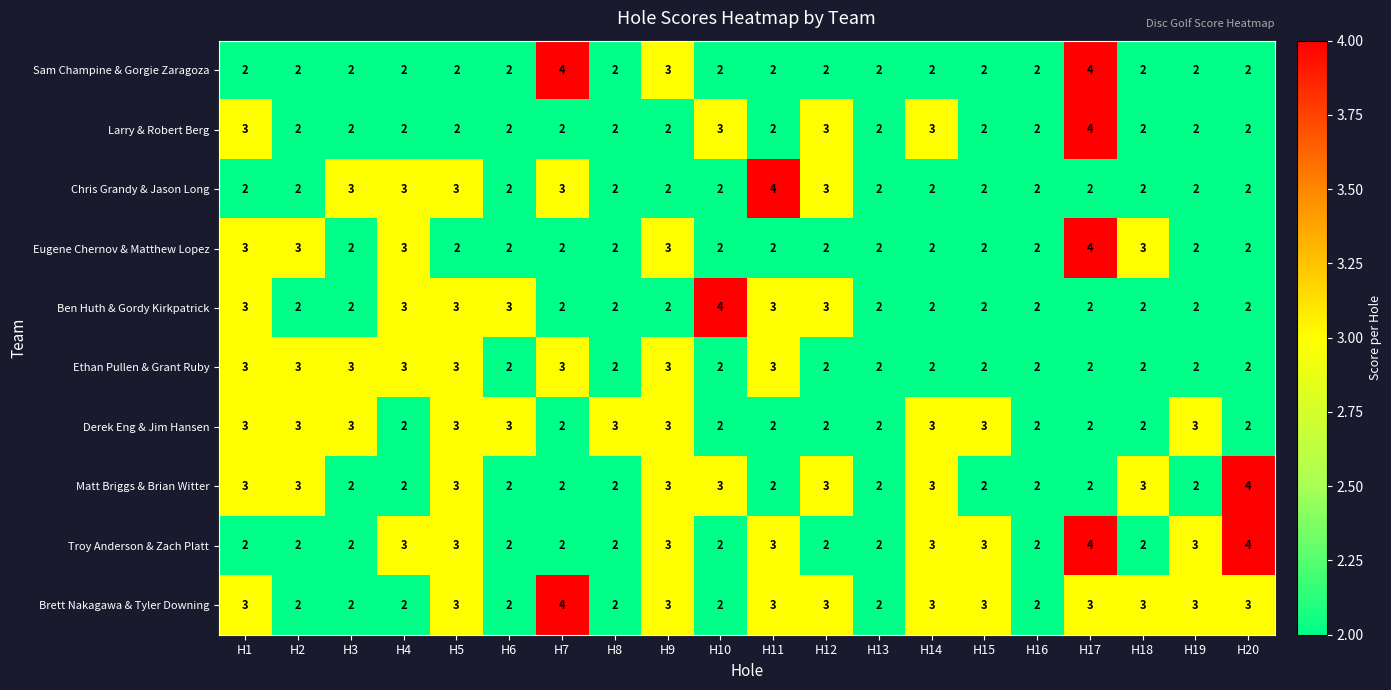

True or false: Ben Huth & Gordy Kirkpatrick has a value of 2 at H18.

True